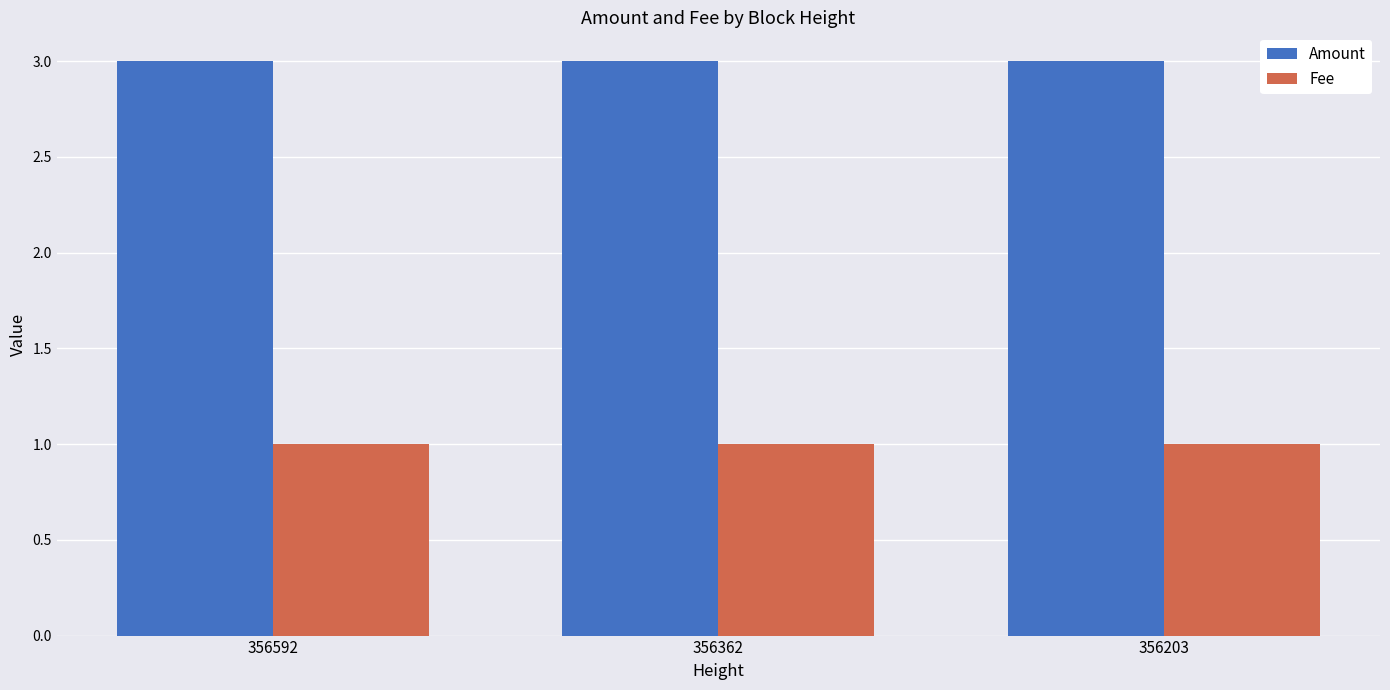

What is the approximate value of Fee at 356362?

1